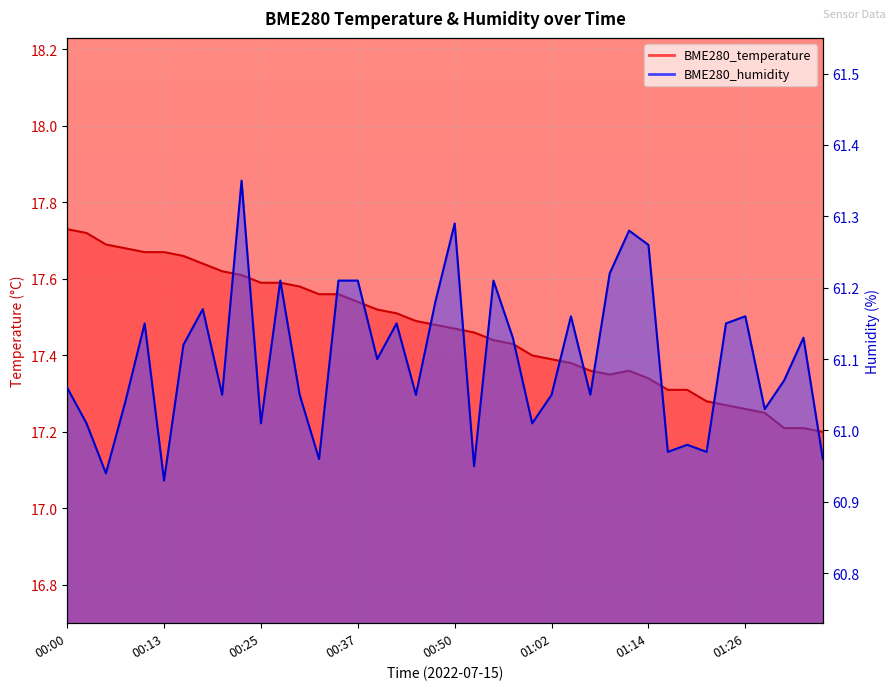

What is the greatest value displayed?

61.4